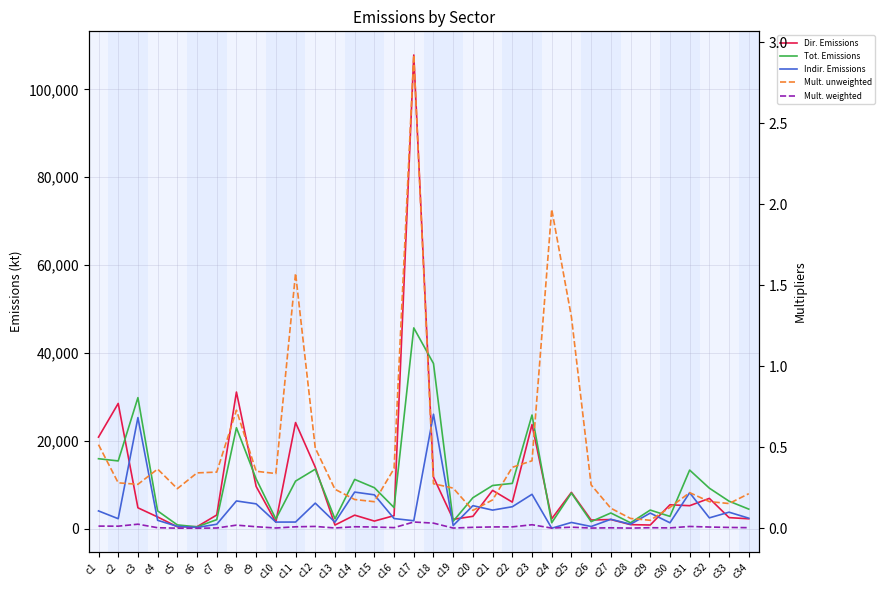

At which category is the sum across all series the highest?

c17